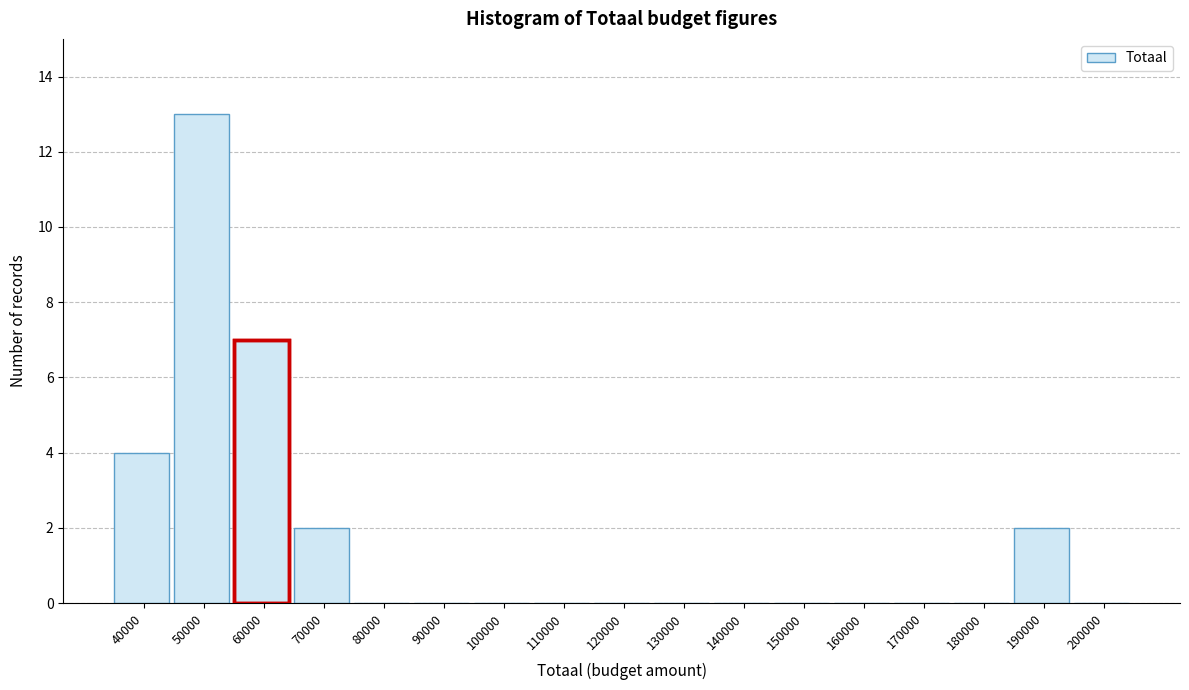

Reading left to right, extract all data points from this chart.

40000=4	50000=13	60000=7	70000=2	80000=0	90000=0	100000=0	110000=0	120000=0	130000=0	140000=0	150000=0	160000=0	170000=0	180000=0	190000=2	200000=0